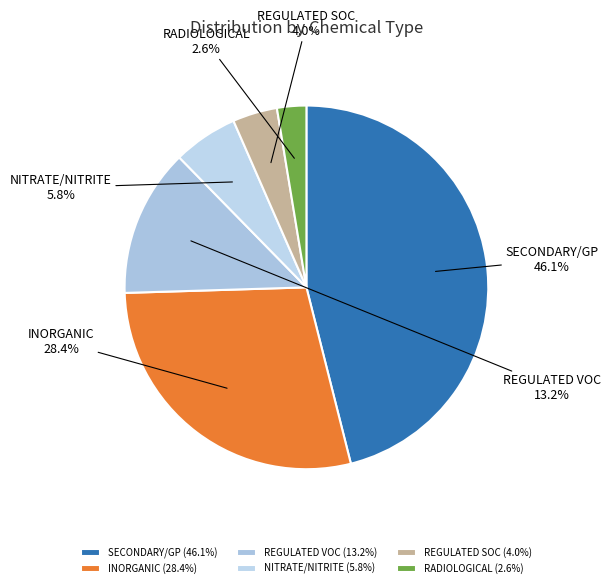

Is there any slice that represents more than half of the pie?

No